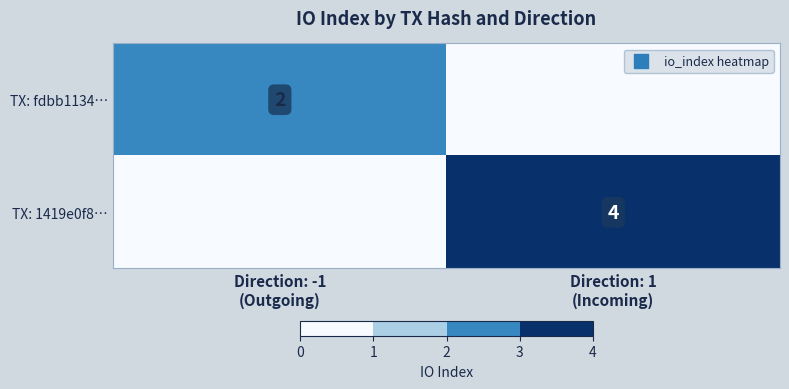

What is the total value across all series at Direction: 1
(Incoming)?

4